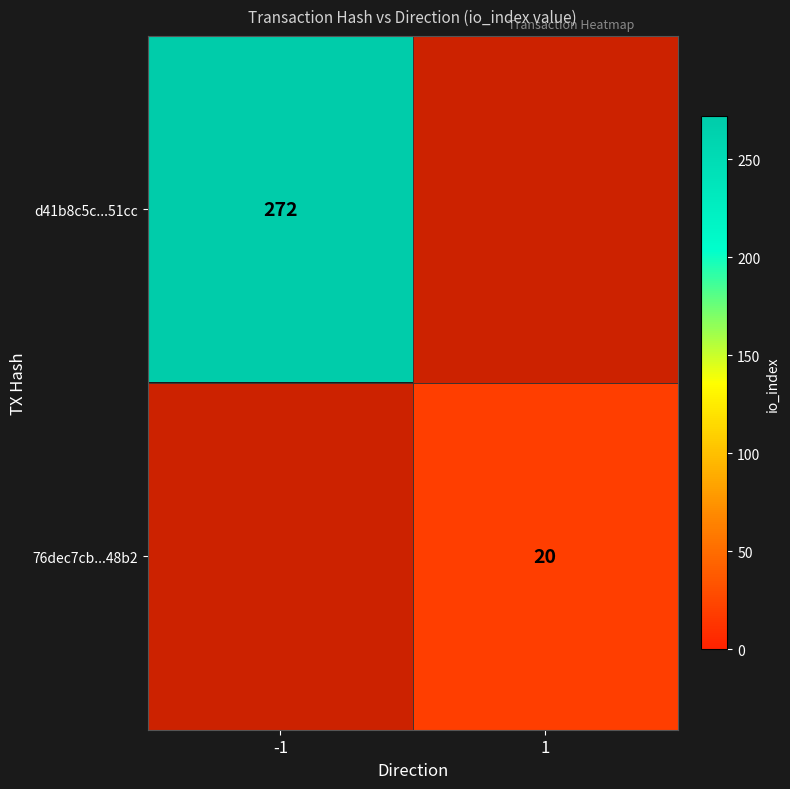

True or false: 76dec7cb...48b2 has a value of 20 at 1.

True